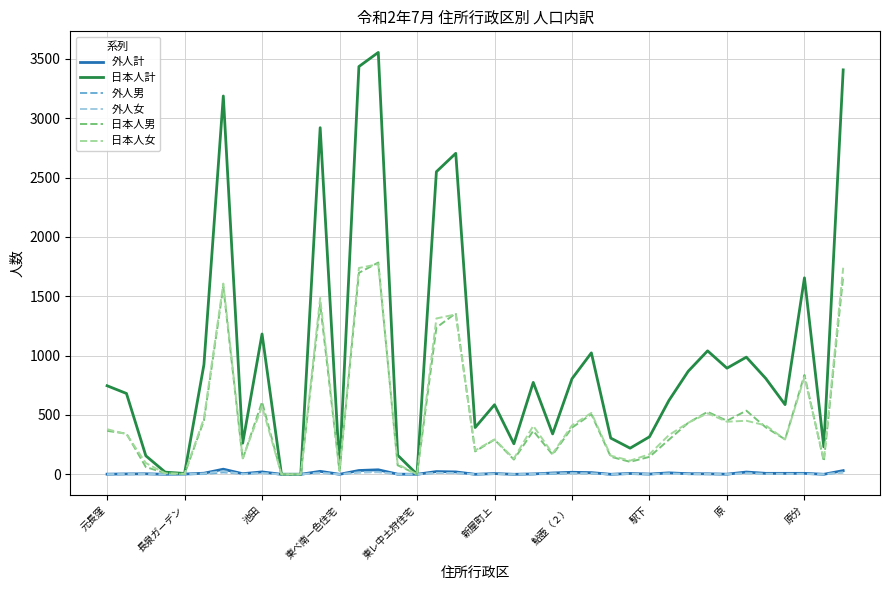

Which series has the largest total across all categories?

日本人計